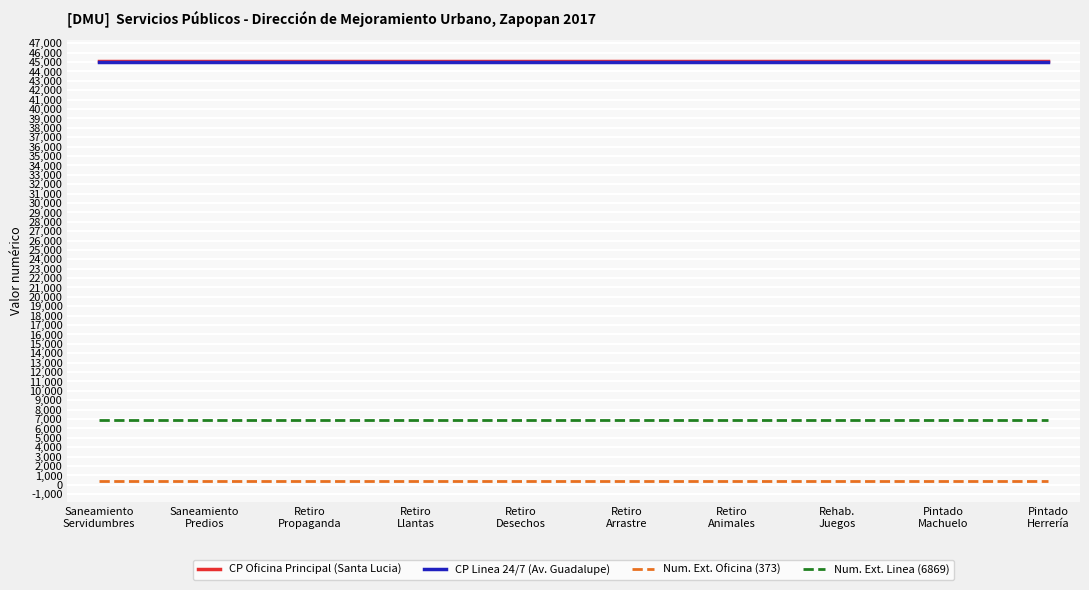

What is the maximum value for CP Oficina Principal (Santa Lucia)?

45150